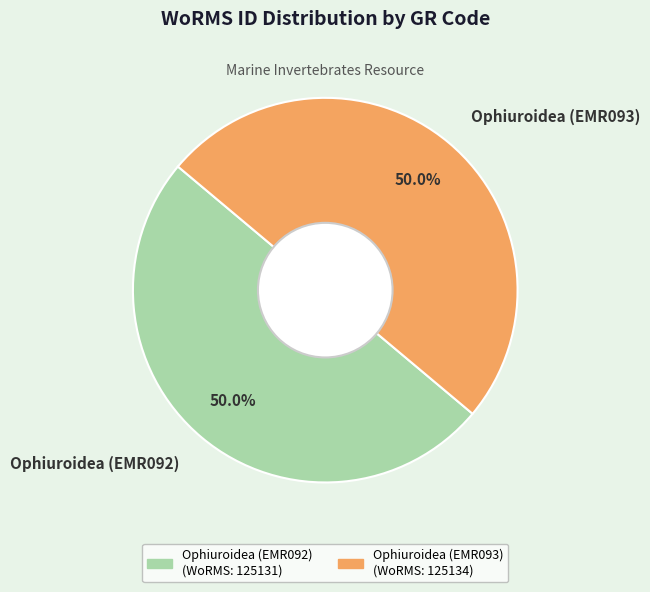

How many segments does this pie chart have?

2